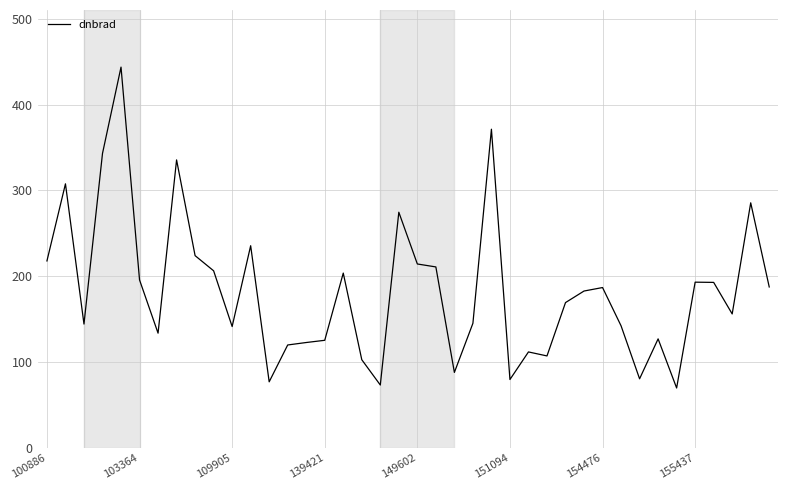

Does the chart have visible grid lines?

Yes